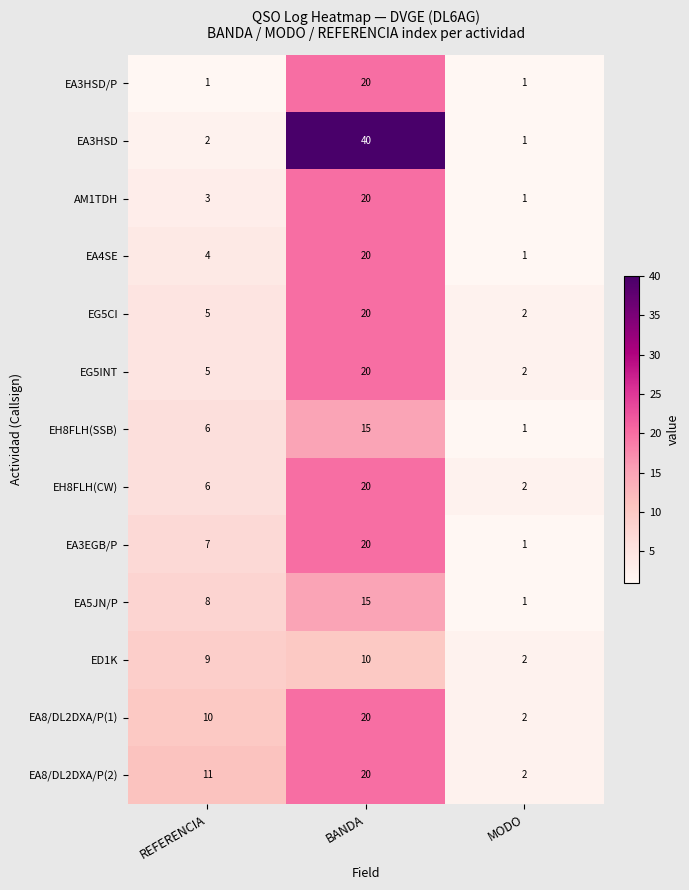

What is the spread (max minus min) of values at BANDA?

30